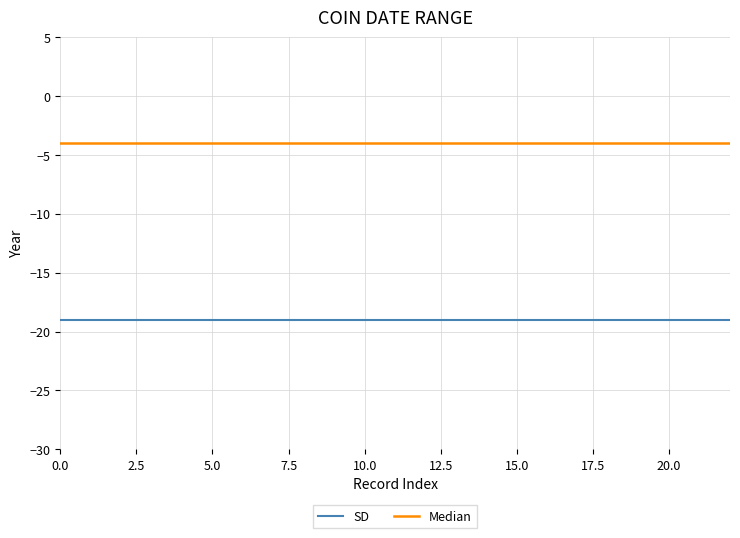

What are all the series names shown in the legend?

SD, Median